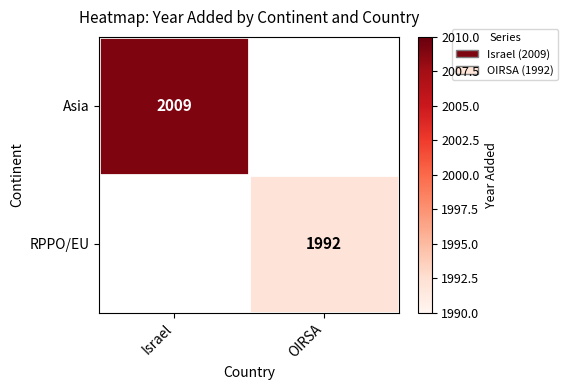

The RPPO/EU series shows 1318 at OIRSA. True or false?

False